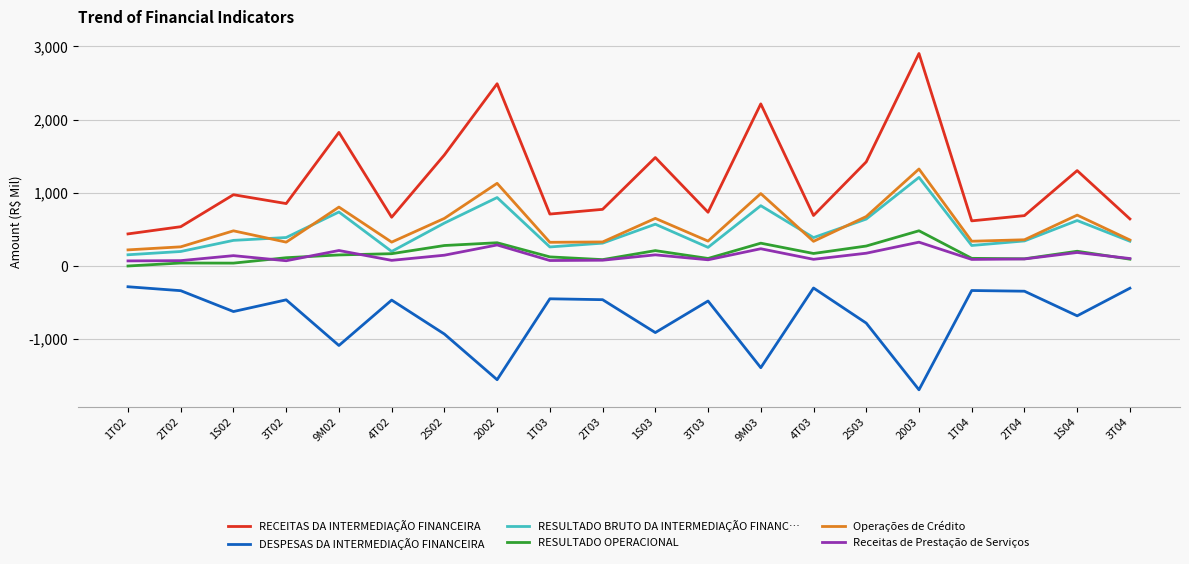

True or false: Operações de Crédito and DESPESAS DA INTERMEDIAÇÃO FINANCEIRA cross at least once.

False